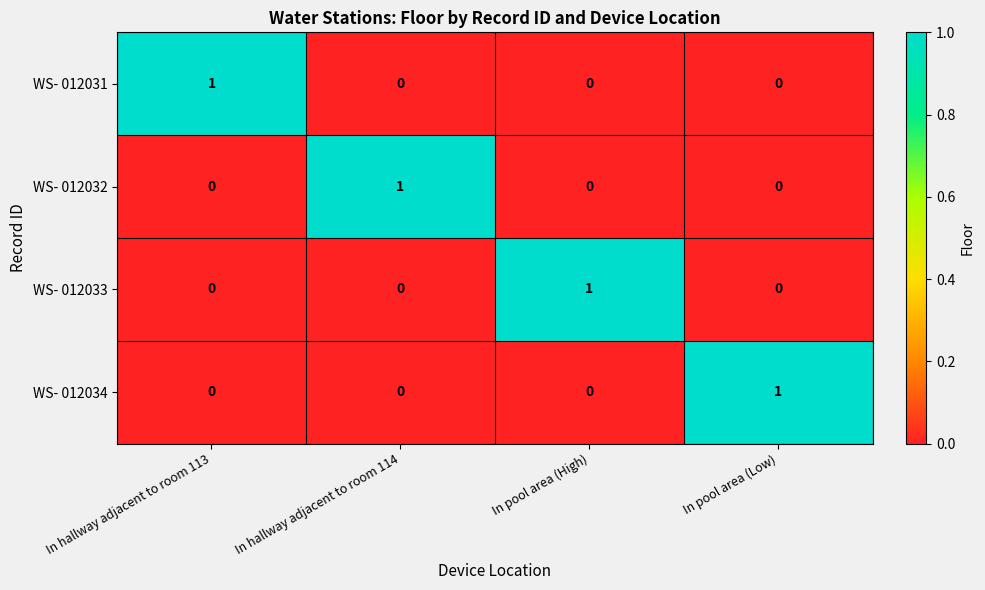

At how many categories does at least one series exceed 0?

4